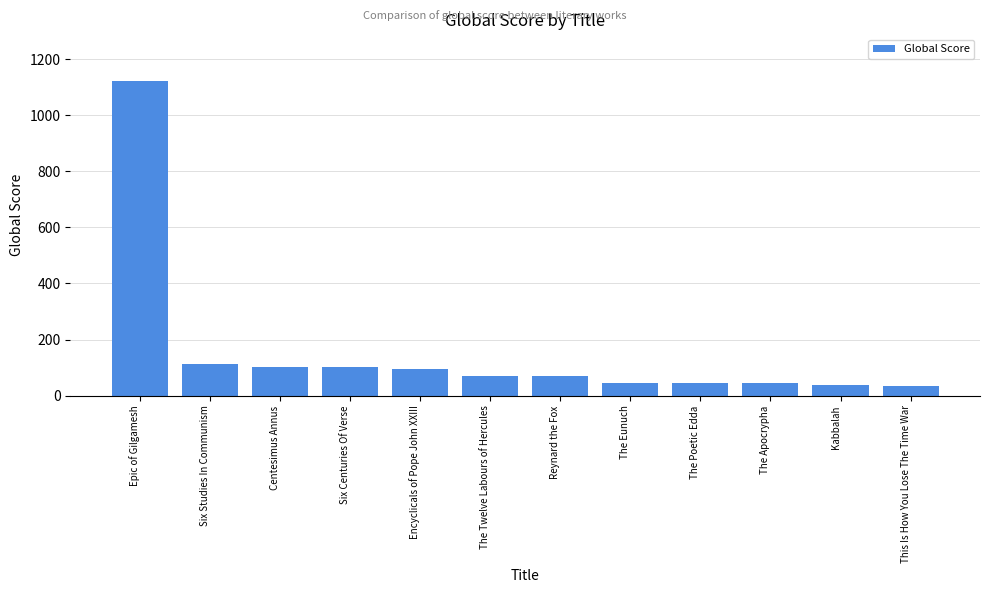

What is the label of the 7th bar from the right?

The Twelve Labours of Hercules